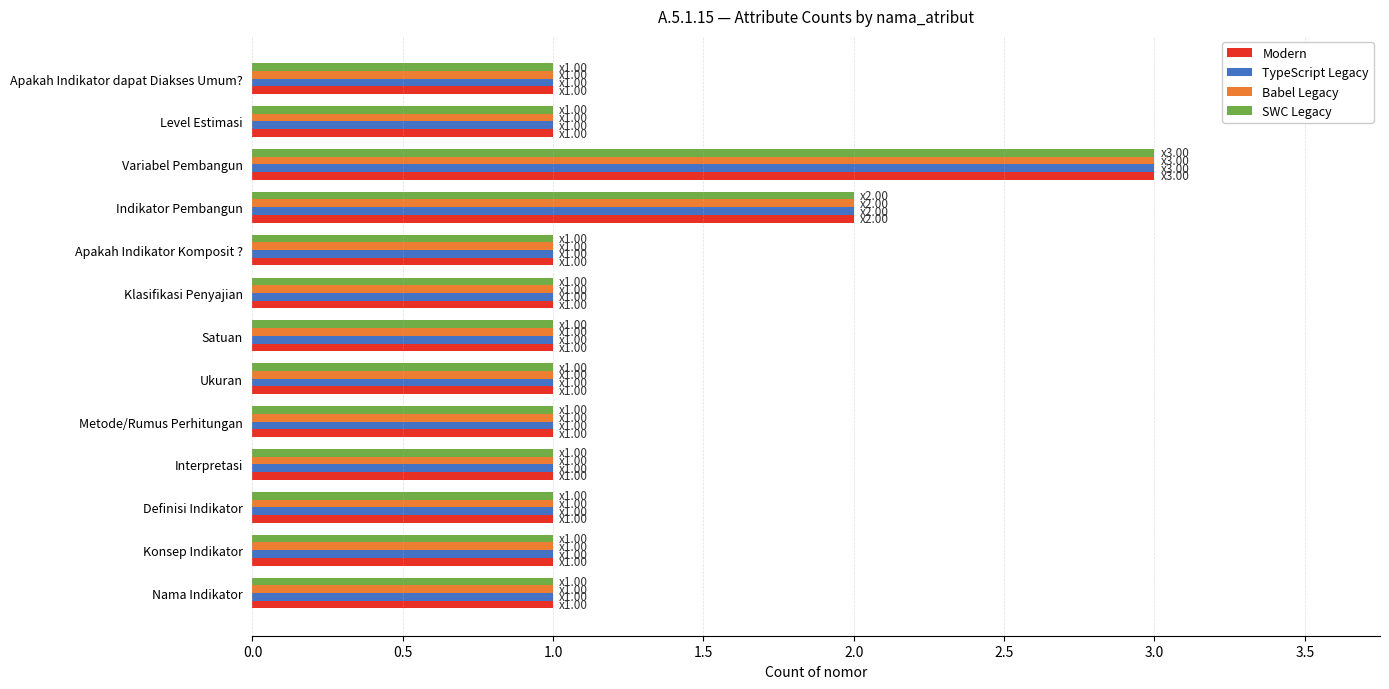

Is it true that Modern equals 1 at Apakah Indikator Komposit ??

True